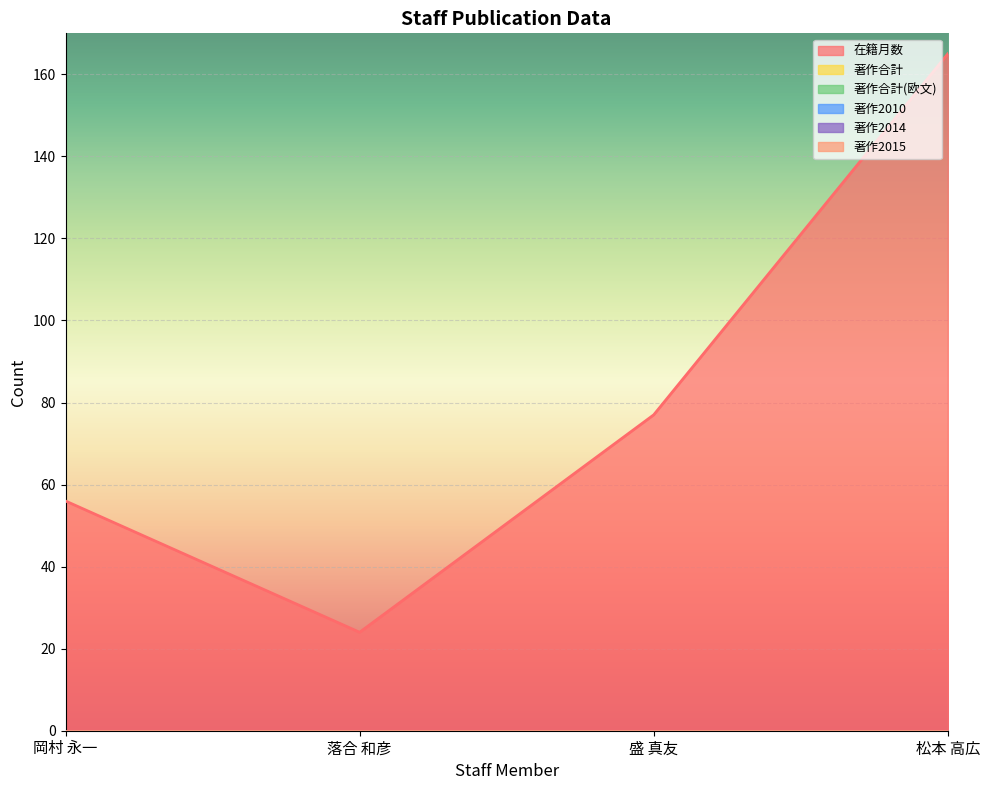

True or false: 著作2015 and 在籍月数 cross at least once.

False